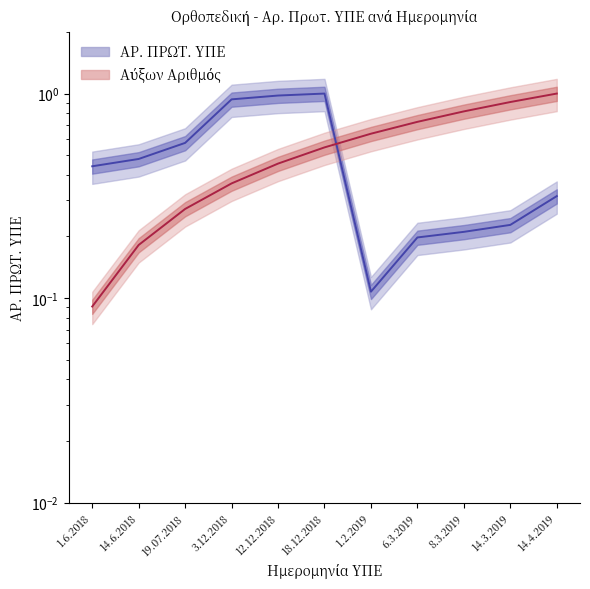

Where do Αύξων Αριθμός and ΑΡ. ΠΡΩΤ. ΥΠΕ first cross each other?

18.12.2018 and 1.2.2019